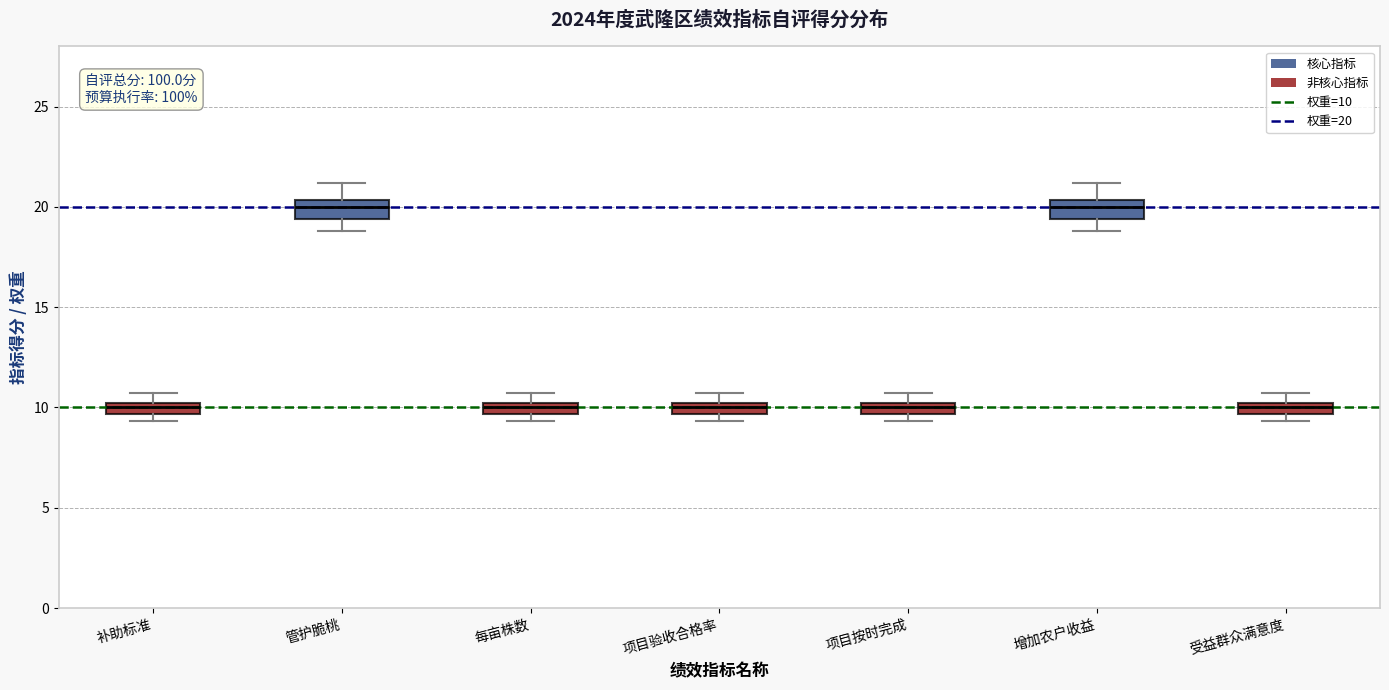

Where is the lower edge of the box for 每亩株数 on the y-axis? The values are not printed on the chart, so give them approximately, as read against the axis.

9.5